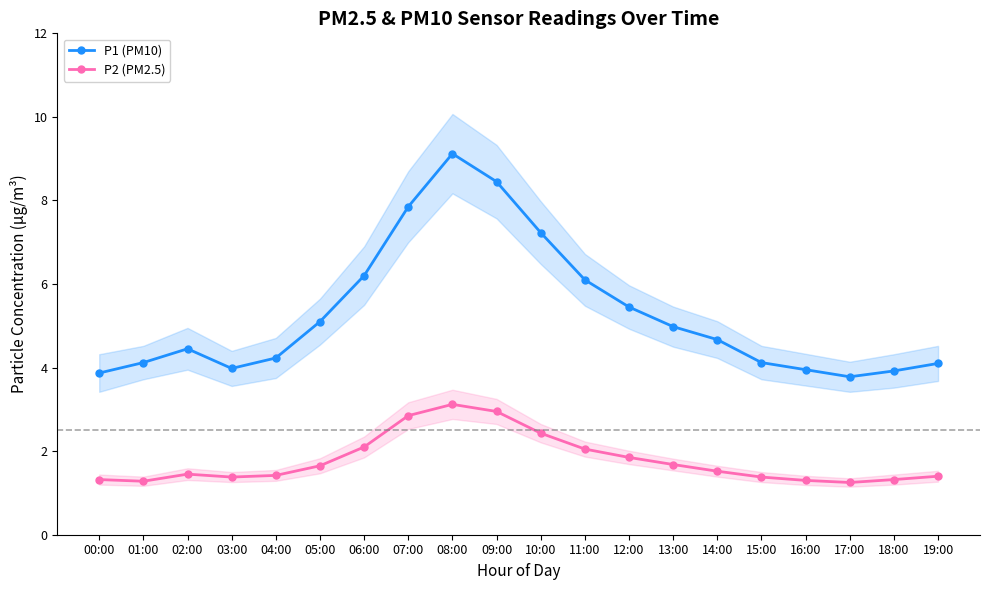

What is the label of the 12th point from the left?

11:00